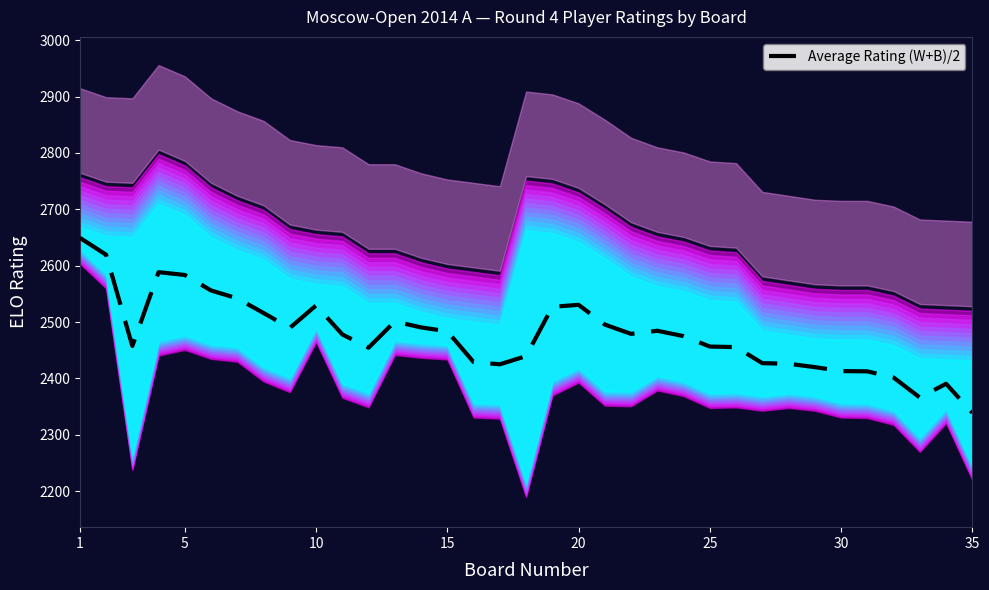

How many lines are shown in the chart?

1